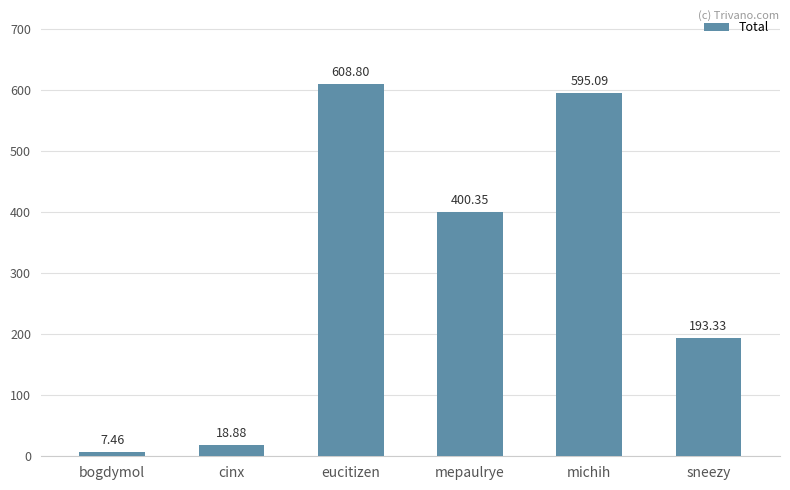

The chart shows a value of 378.7 at eucitizen. True or false?

False